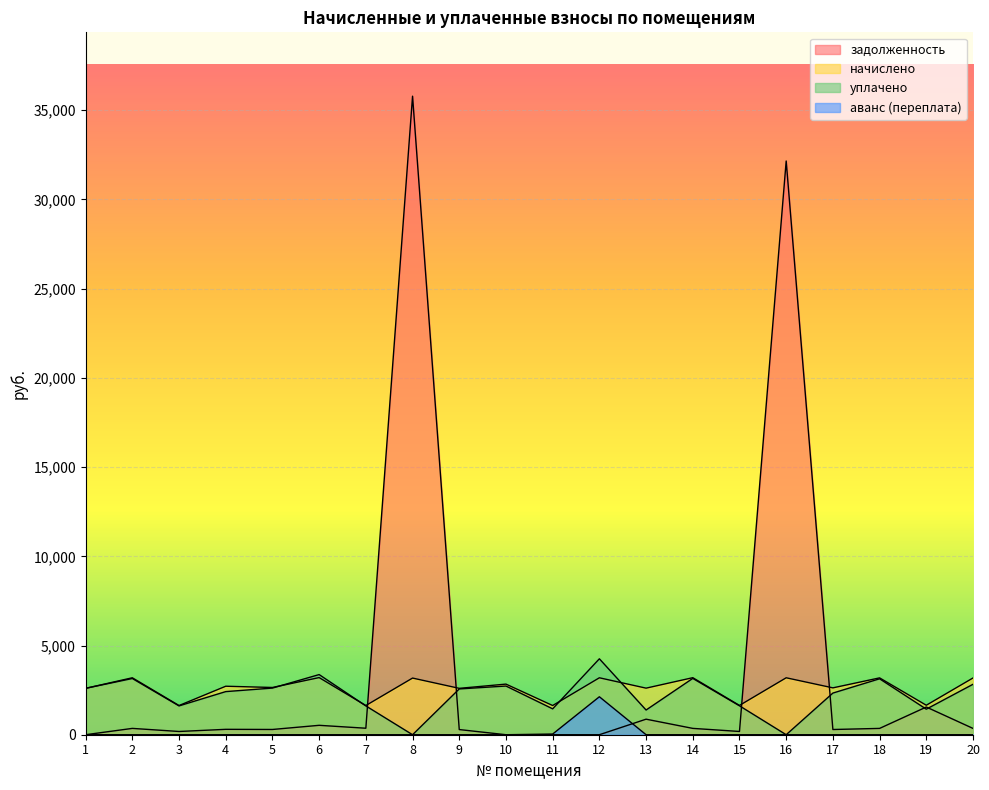

What value does the задолженность series have at 3?

181.8